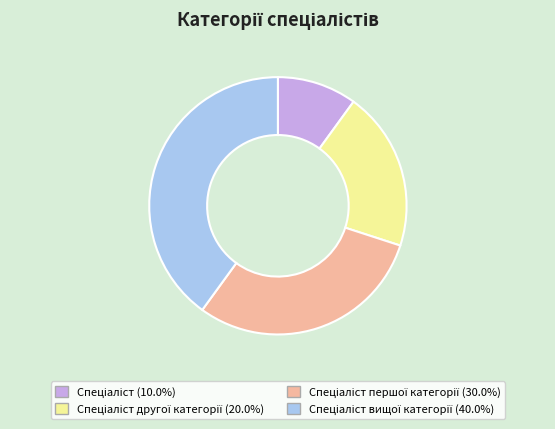

How many segments does this pie chart have?

4